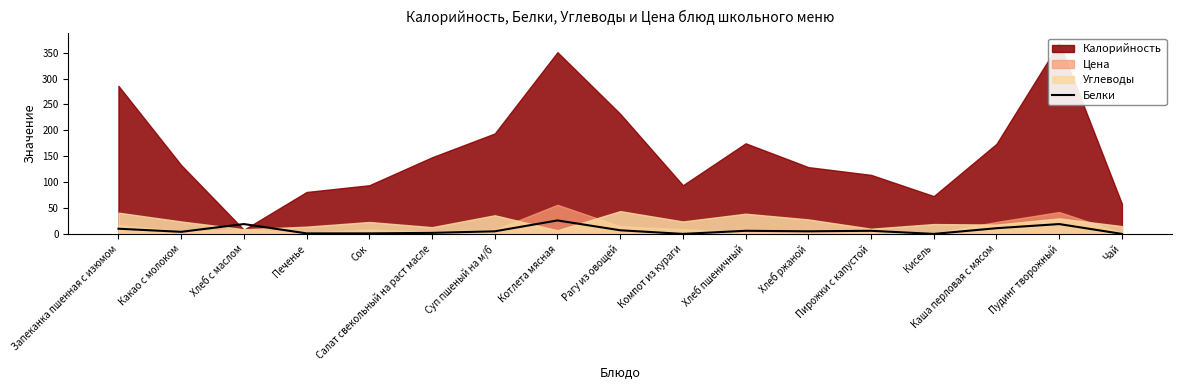

What is the difference between the second highest and second lowest values?

19